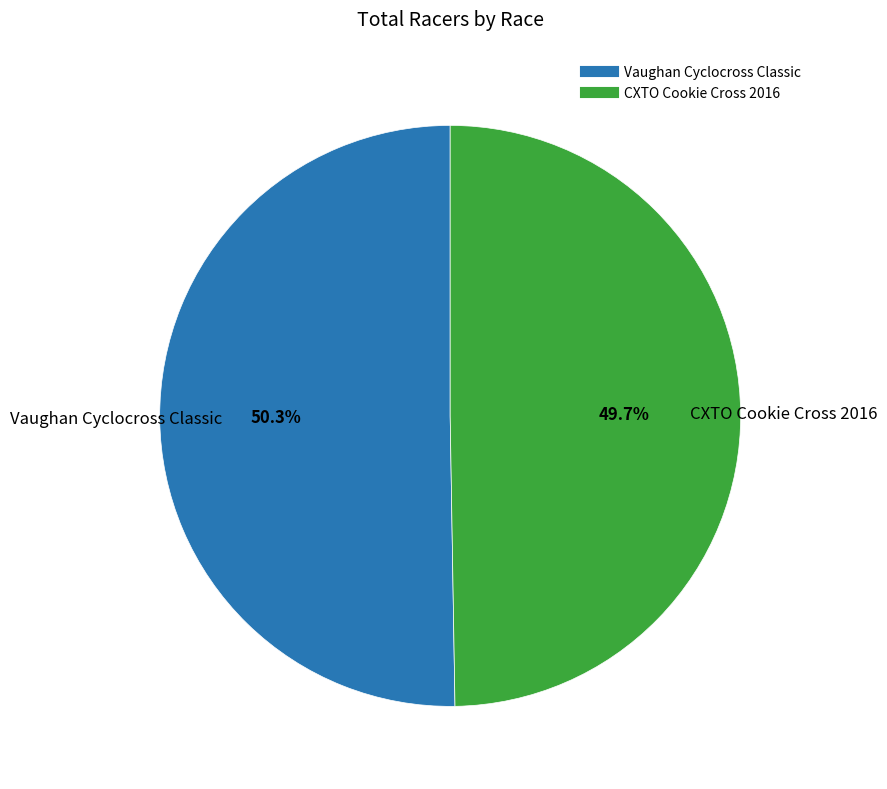

Count the number of slices in the pie.

2